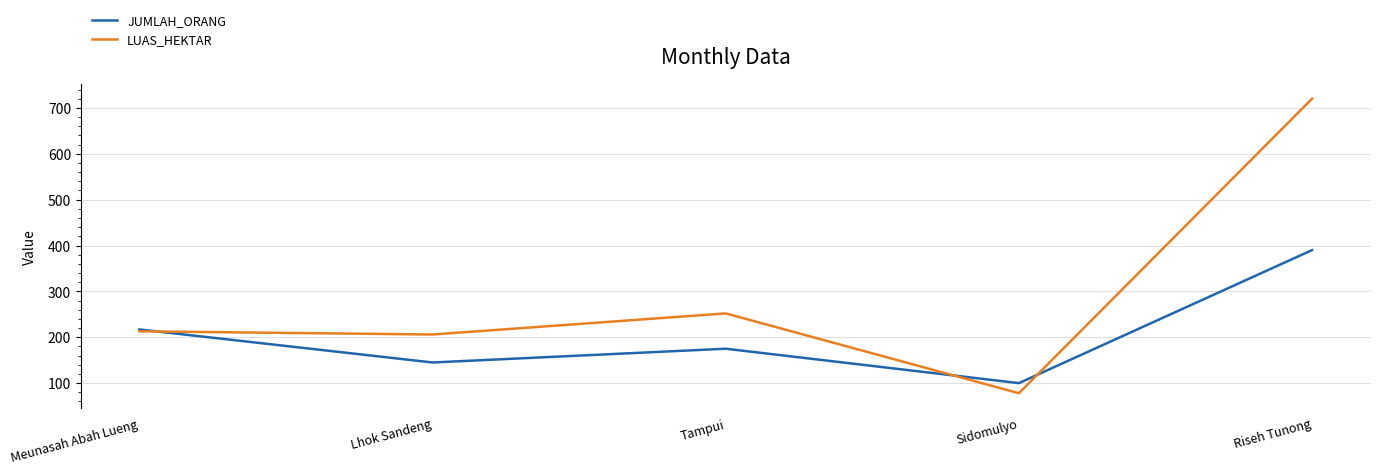

At how many categories does at least one series exceed 140?

4